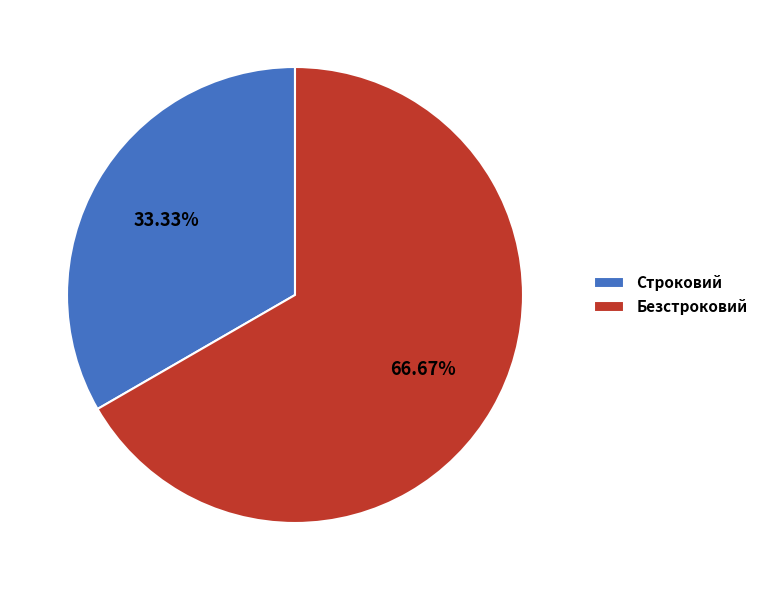

Approximately how many times larger is the value at Безстроковий compared to Строковий?

2.0